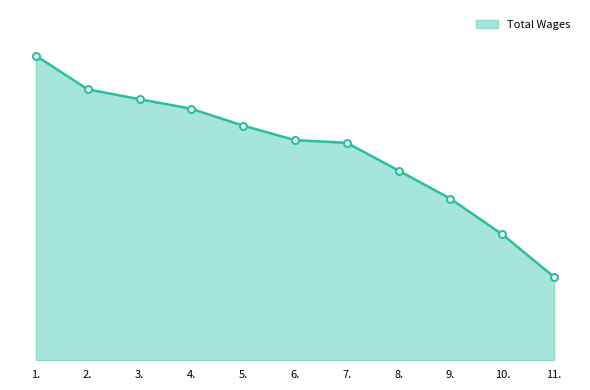

Is this an area chart (filled region under the line)?

Yes